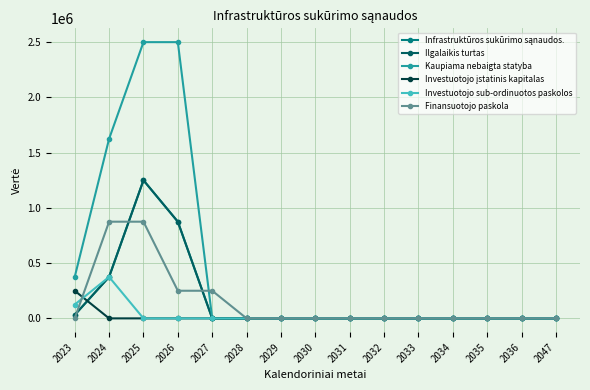

Is this an area chart (filled region under the line)?

No